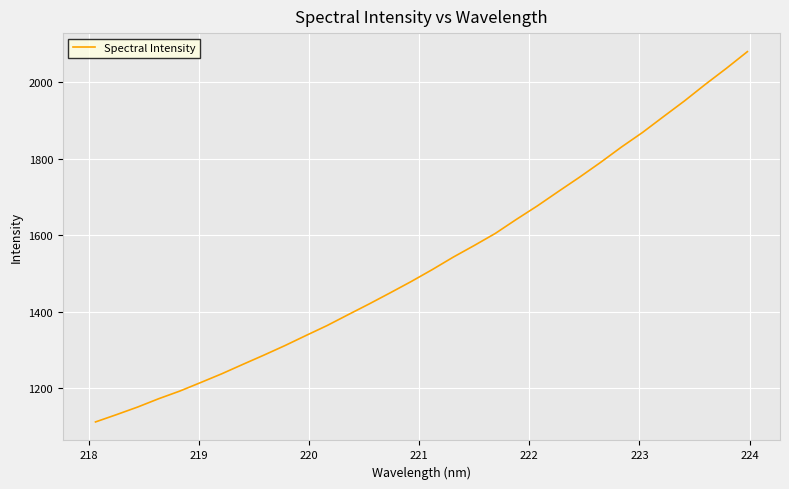

How many distinct data groups are displayed?

1